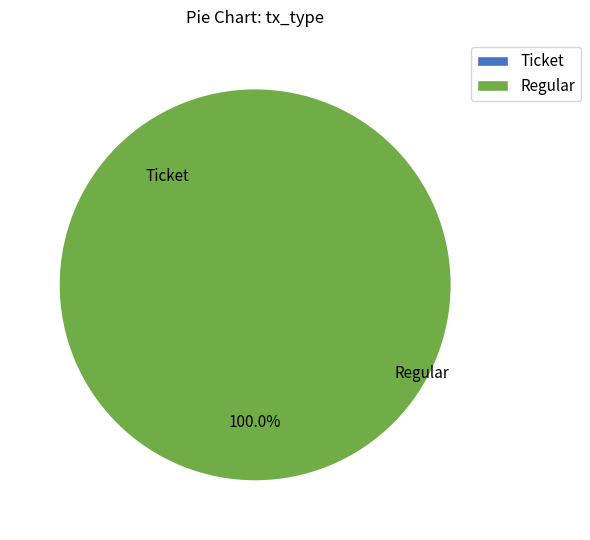

Rank the categories by value from highest to lowest.

Regular, Ticket